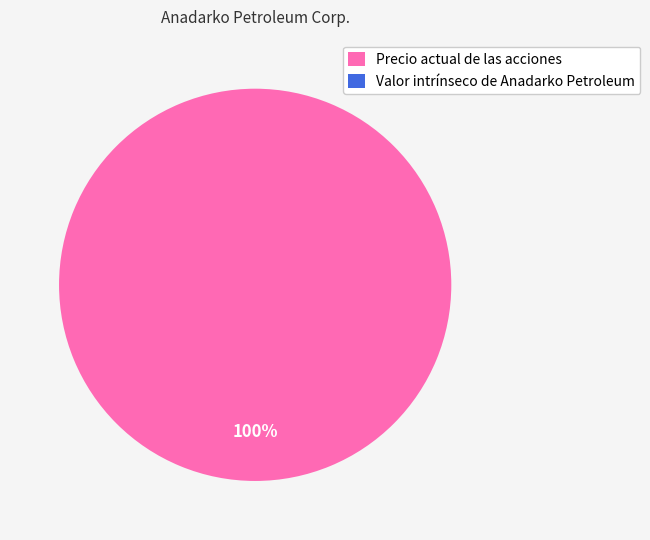

Do Valor intrínseco de Anadarko Petroleum and Precio actual de las acciones together represent more than half of the pie?

Yes